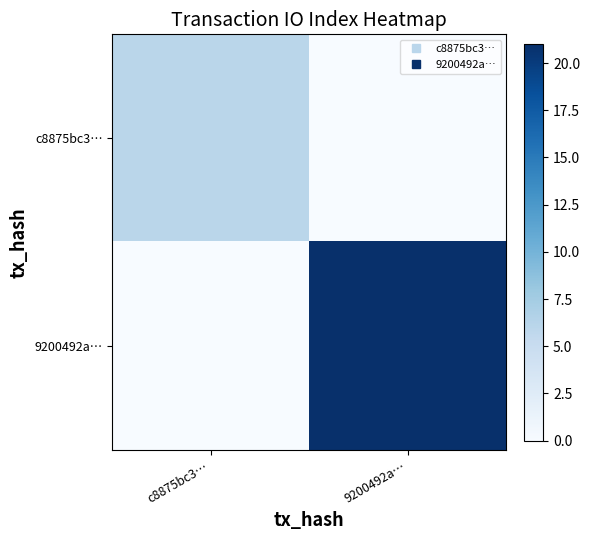

What is the total value across all series at c8875bc3…?

6